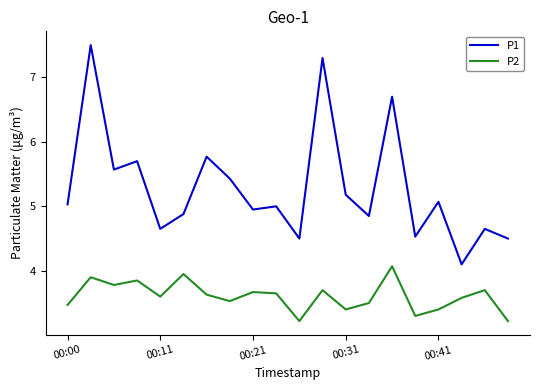

Which series has the widest spread of values?

P1